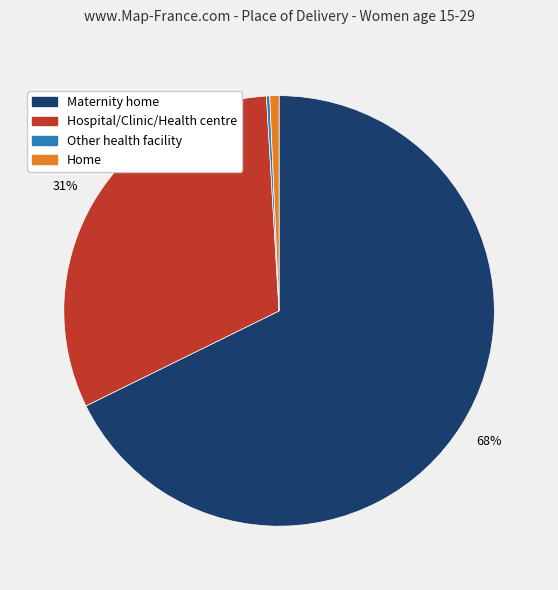

To the nearest percent, what is the average slice percentage?

25%